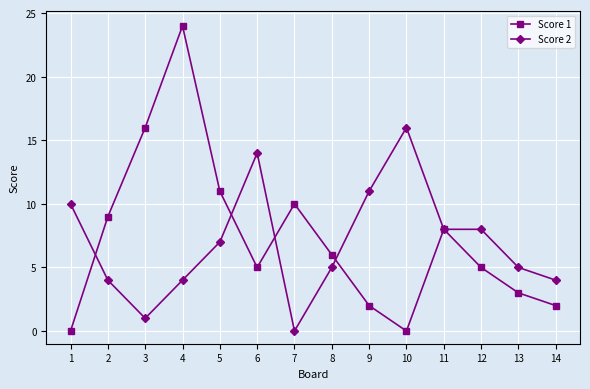

Is it true that Score 1 equals 1 at 14?

False